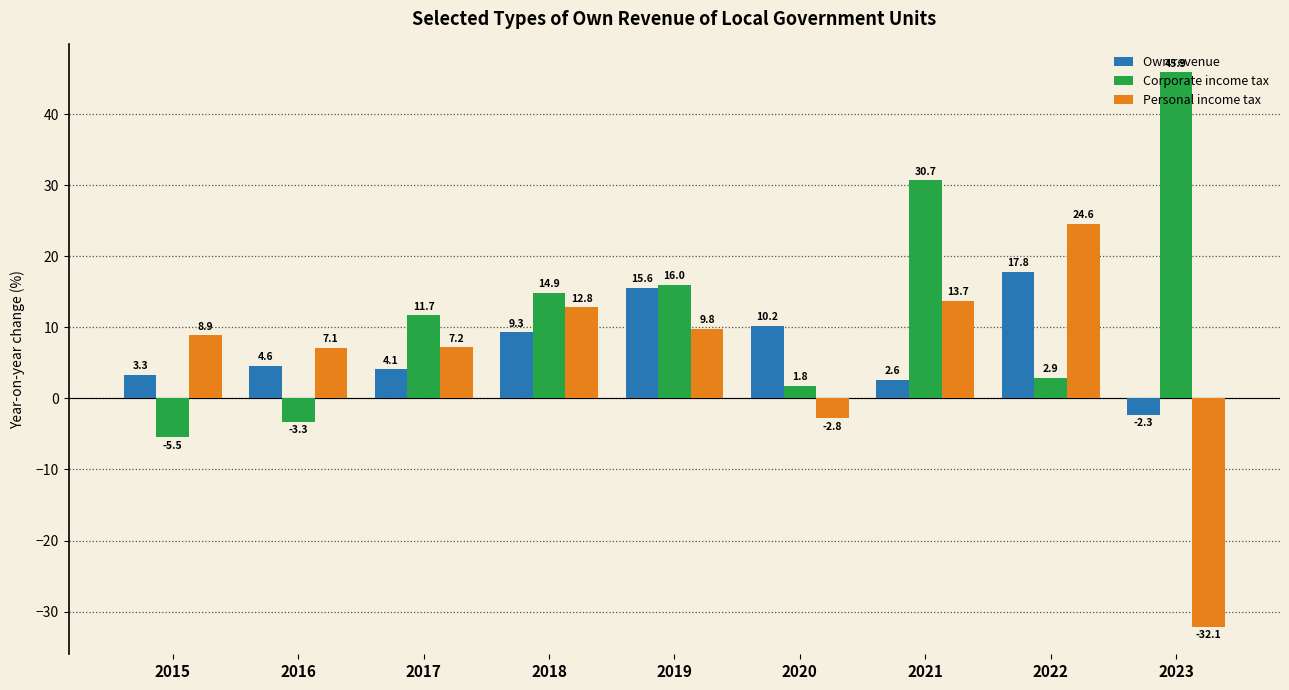

How many groups of bars are there?

9